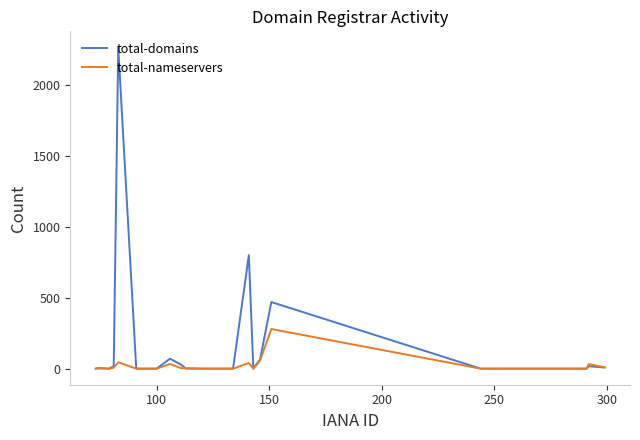

Which series has the largest total across all categories?

total-domains